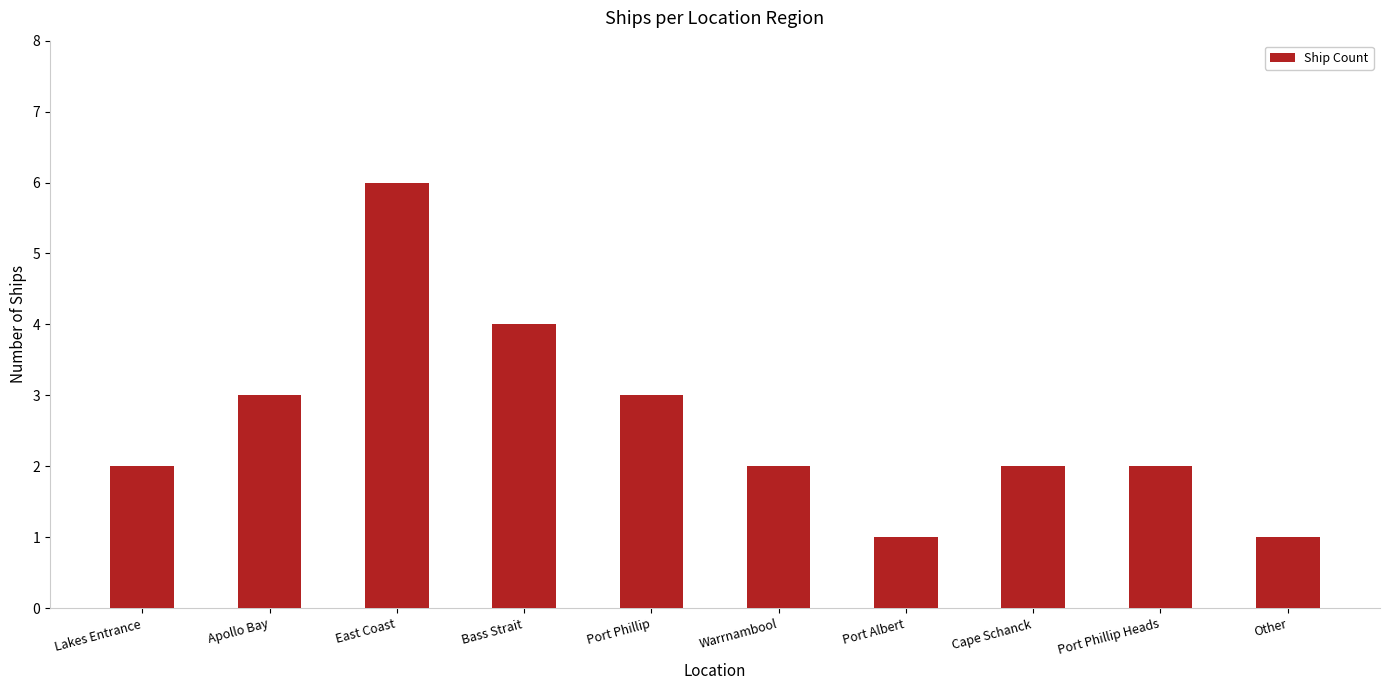

What is the label of the 7th bar from the left?

Port Albert